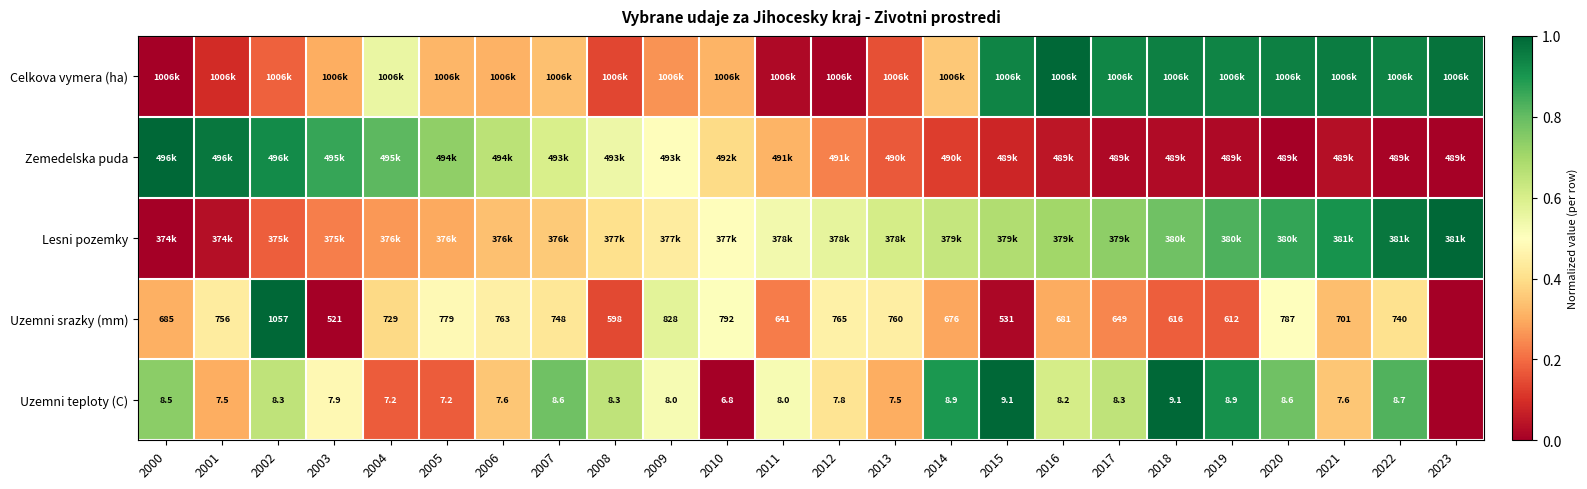

List the labels in order of Lesni pozemky value, smallest first.

2000, 2001, 2002, 2003, 2004, 2005, 2006, 2007, 2008, 2009, 2010, 2011, 2012, 2013, 2014, 2015, 2016, 2017, 2018, 2019, 2020, 2021, 2022, 2023